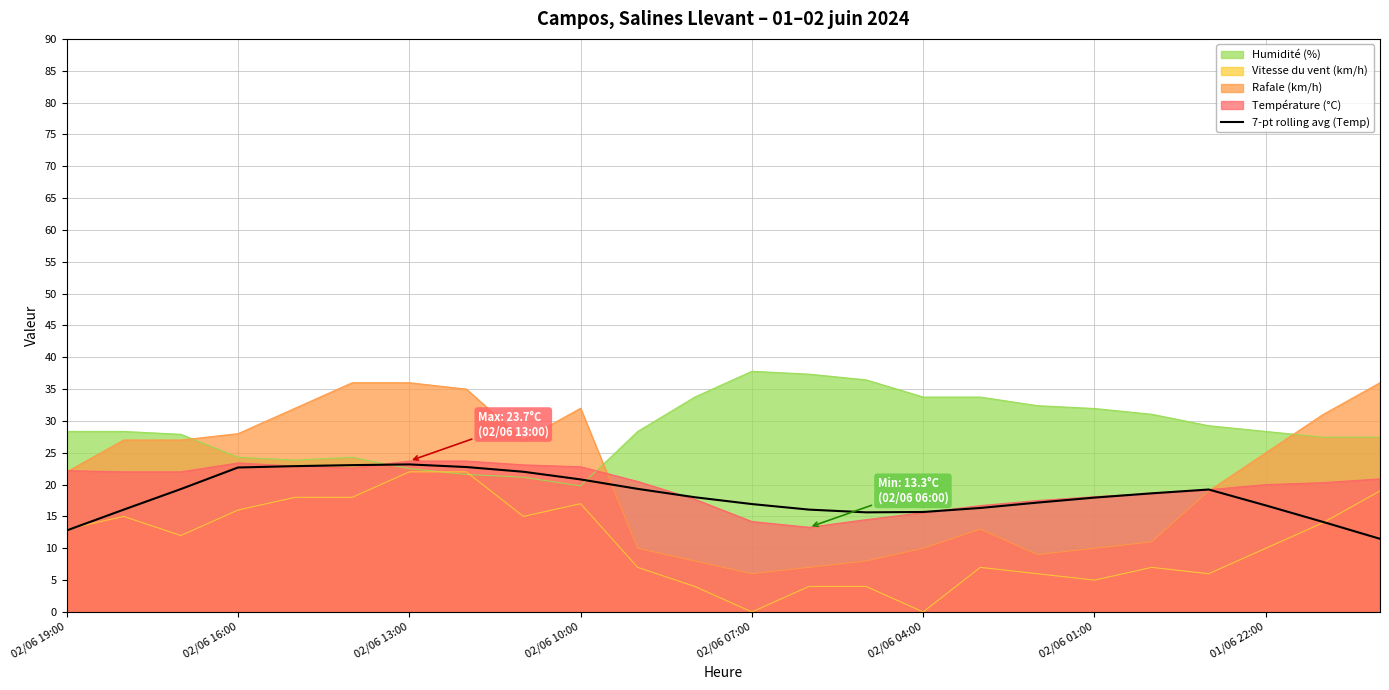

What is the greatest value displayed?

37.8